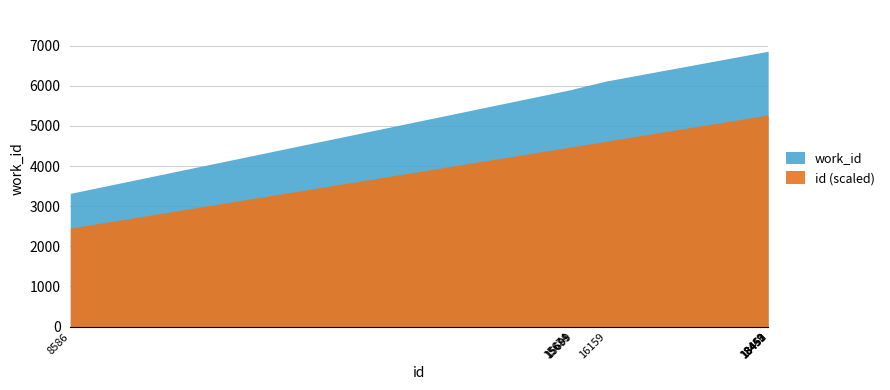

Rank the series at 15699 from lowest to highest value.

work_id, id